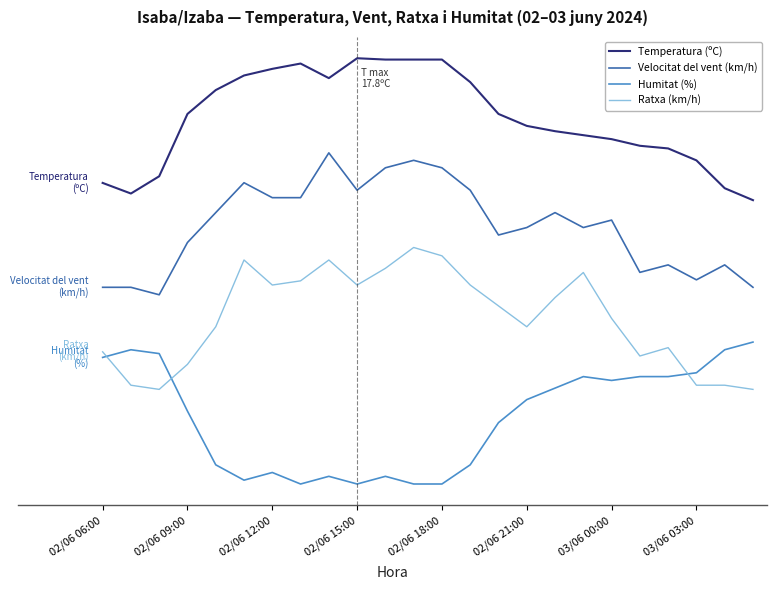

What is the average value of the Temperatura (ºC) series?

77.2